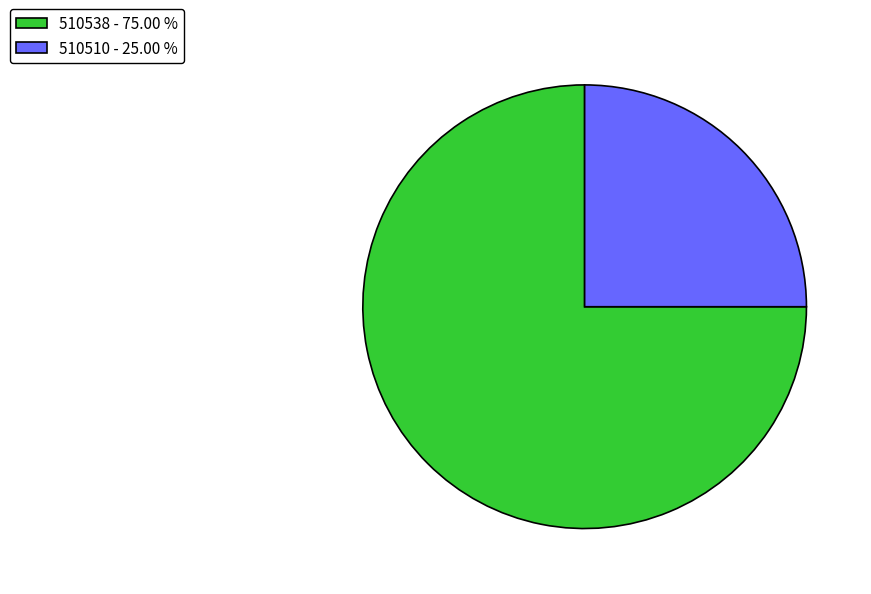

Count the number of slices in the pie.

2